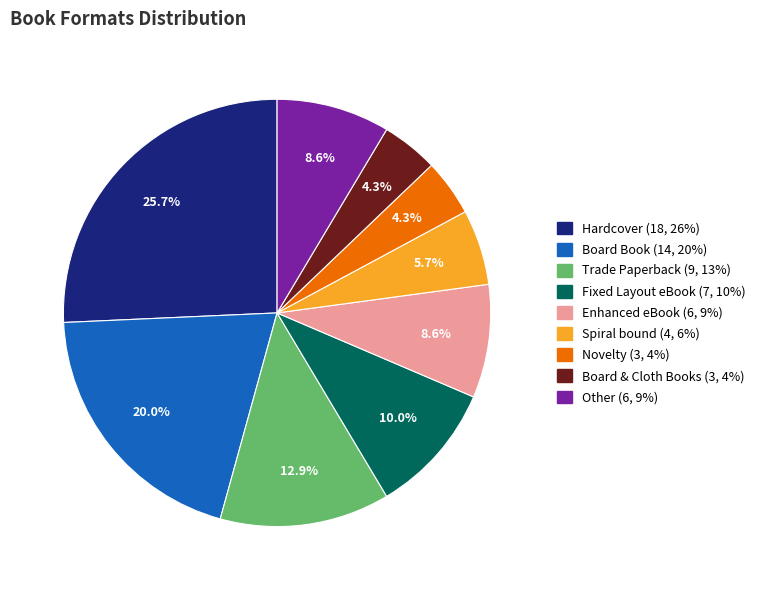

To the nearest percent, what portion does Novelty represent?

4%